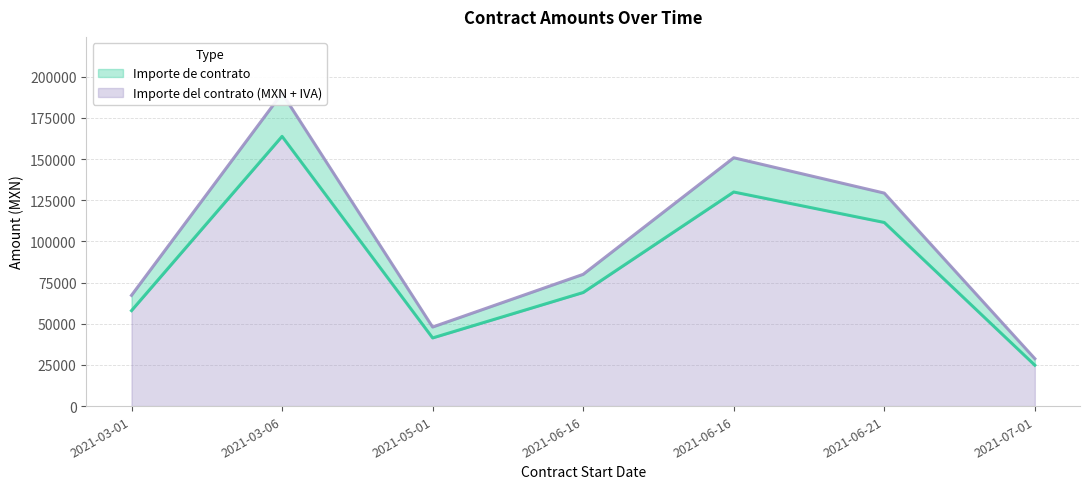

Where is the first local minimum for Importe de contrato?

2021-05-01